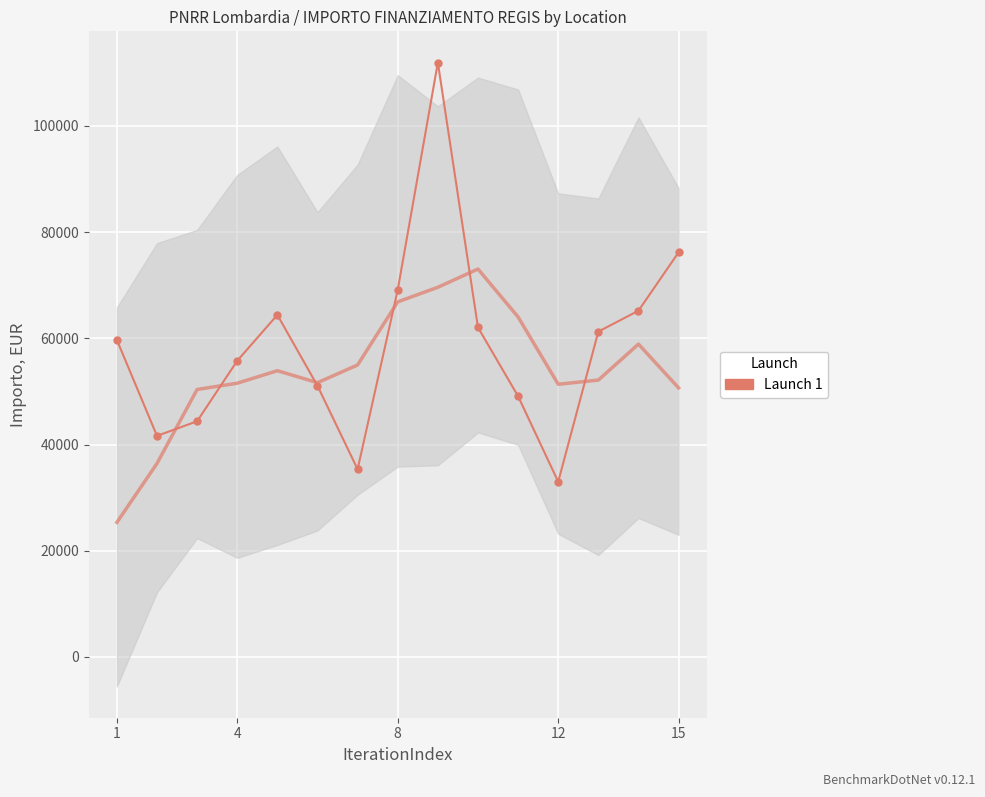

At which category does the chart reach its minimum across all series?

1